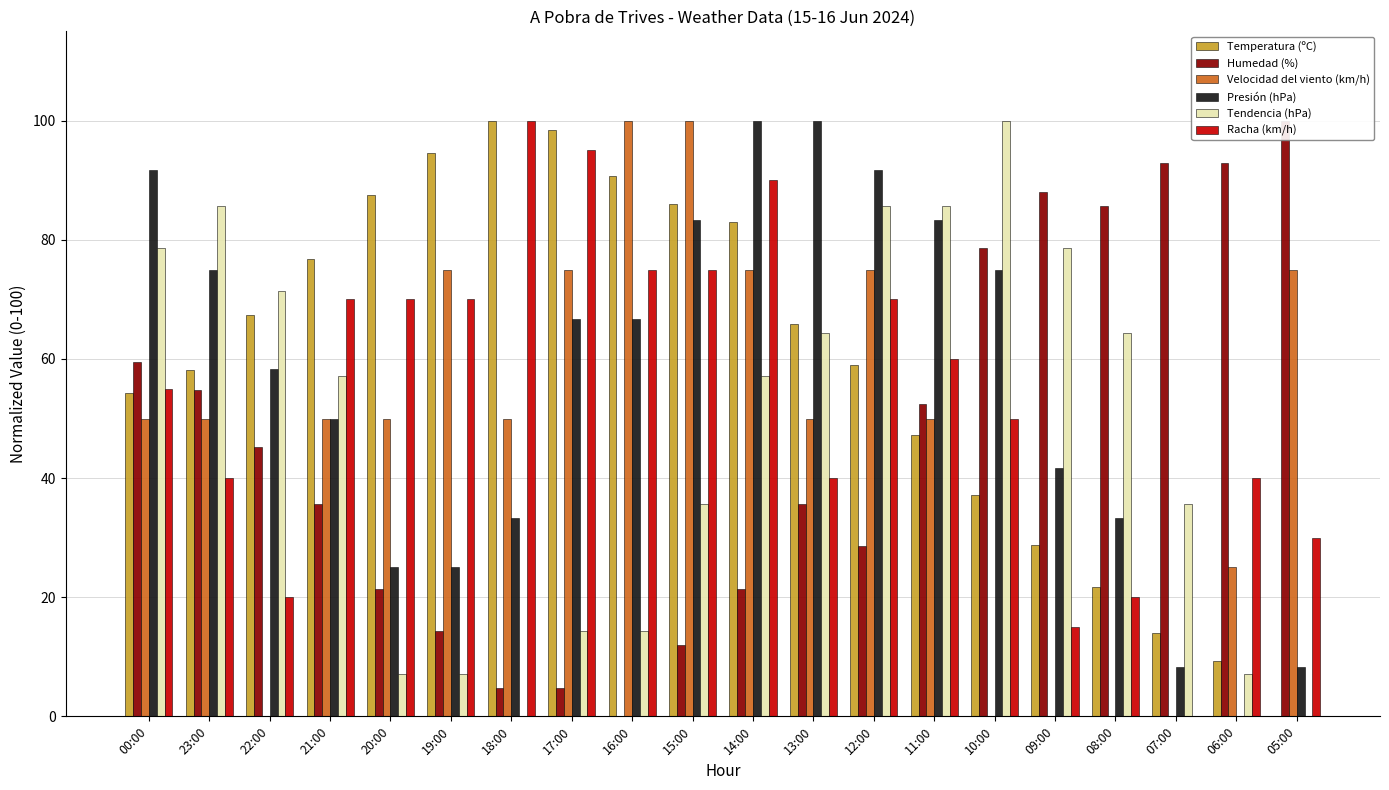

What is the sum of all Racha (km/h) values?

1085.0